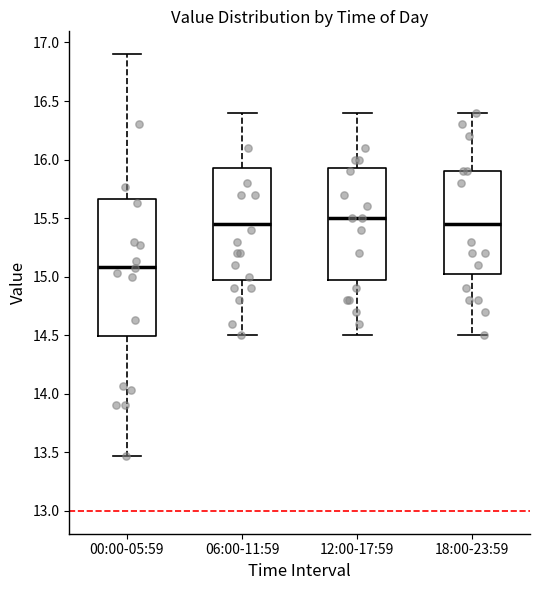

Comparing the boxes themselves (not the whiskers), which one is the tallest?

00:00-05:59